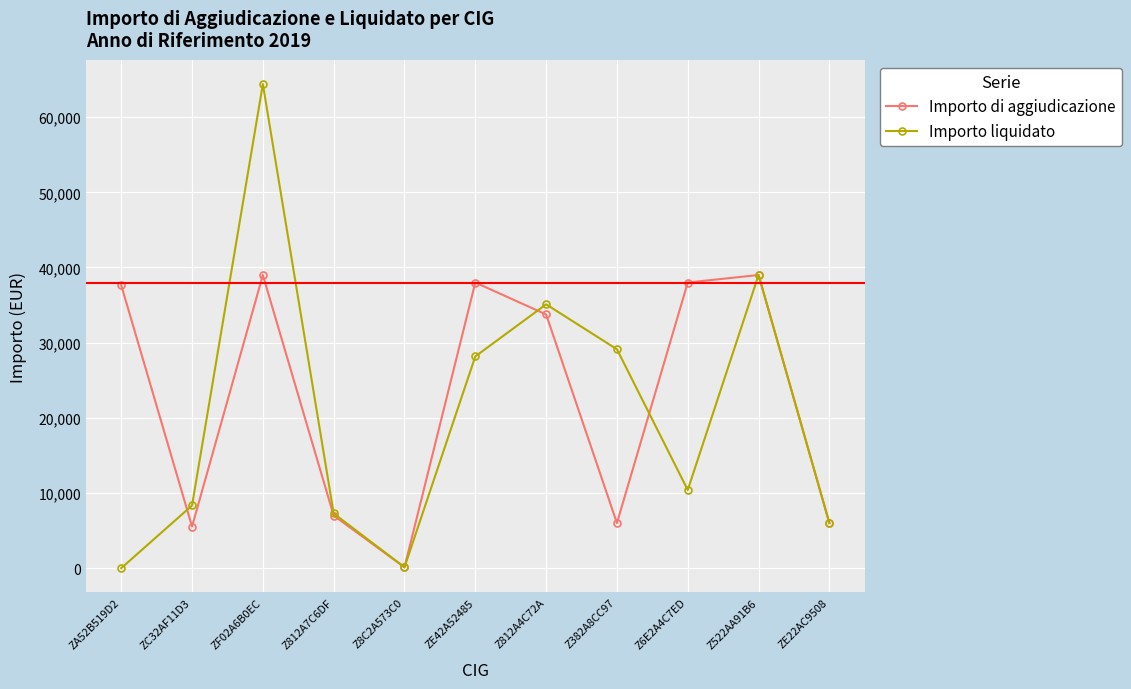

At how many categories does at least one series exceed 43123?

1